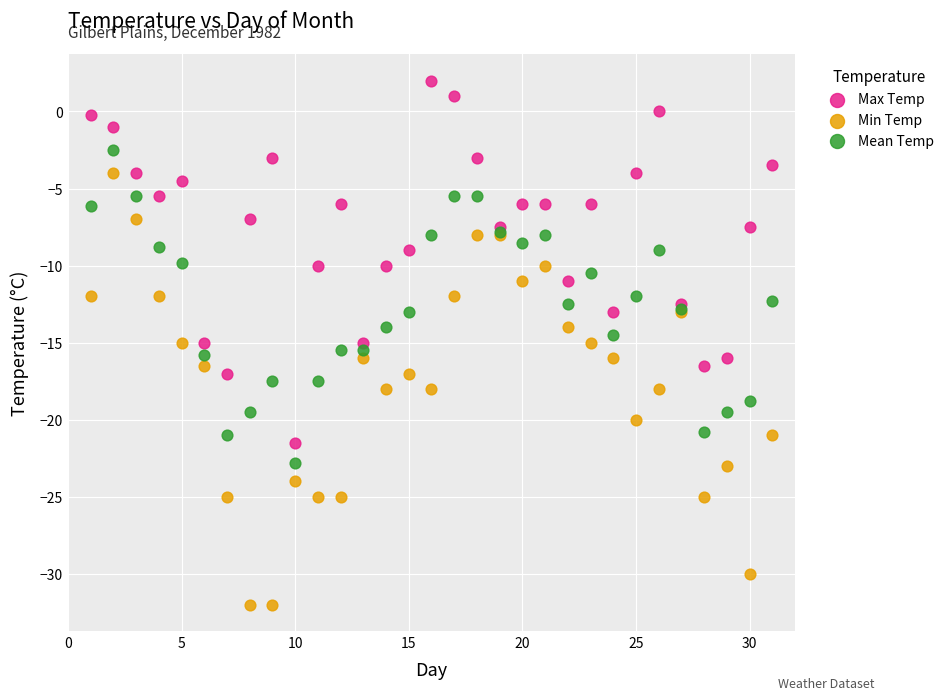

Which series reaches the maximum Y coordinate?

Max Temp